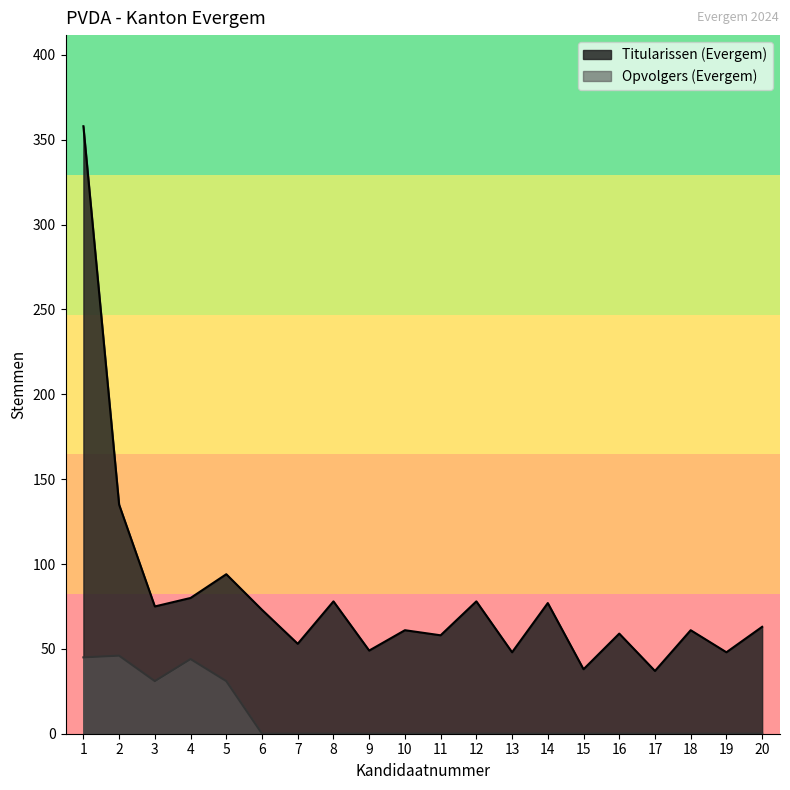

True or false: Opvolgers (Evergem) and Titularissen (Evergem) intersect in this chart.

False